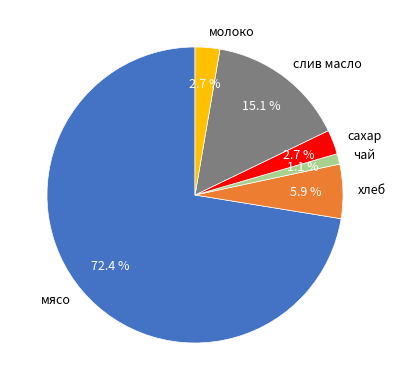

Which category has the biggest portion of the pie?

мясо